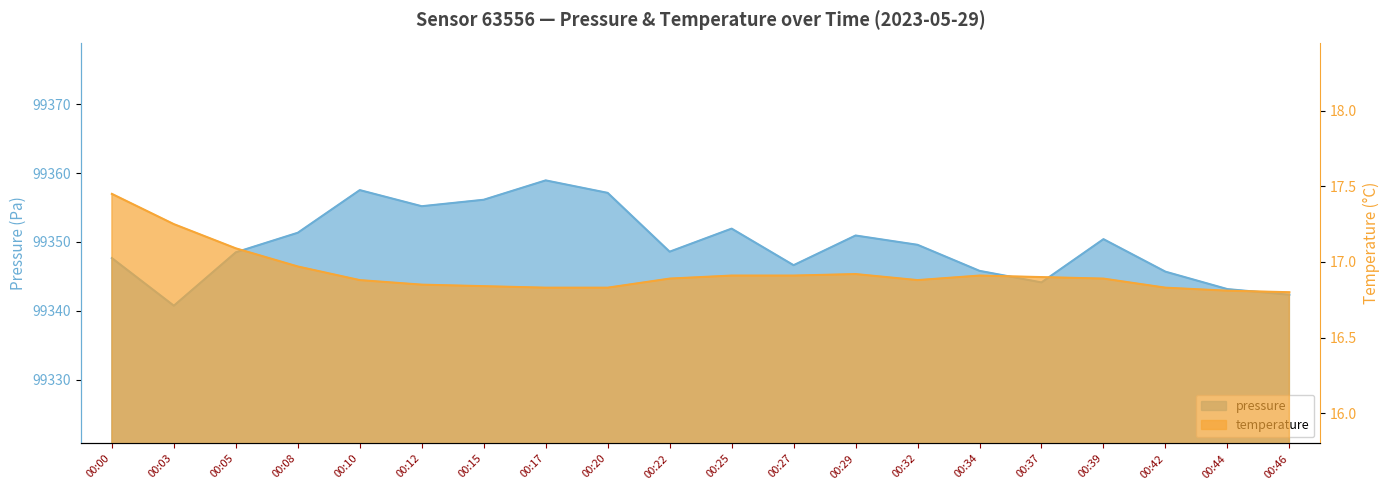

What is the difference between the maximum and minimum values in the pressure series?

18.2